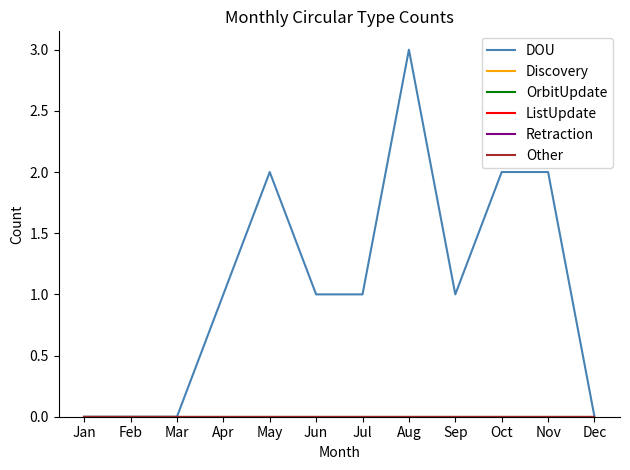

Does the chart display data point markers on the line(s)?

No